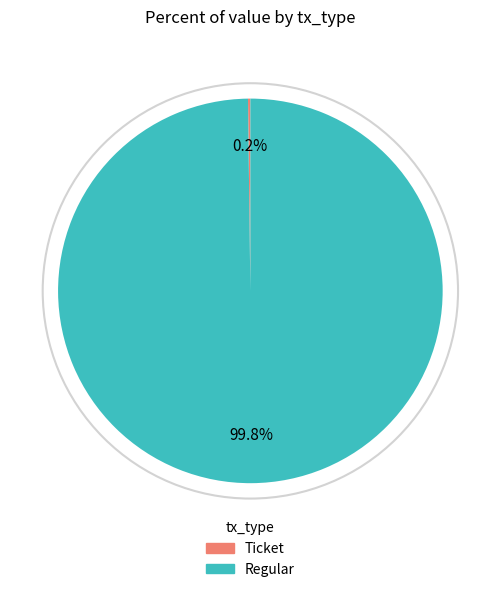

Does any single category account for the majority?

Yes